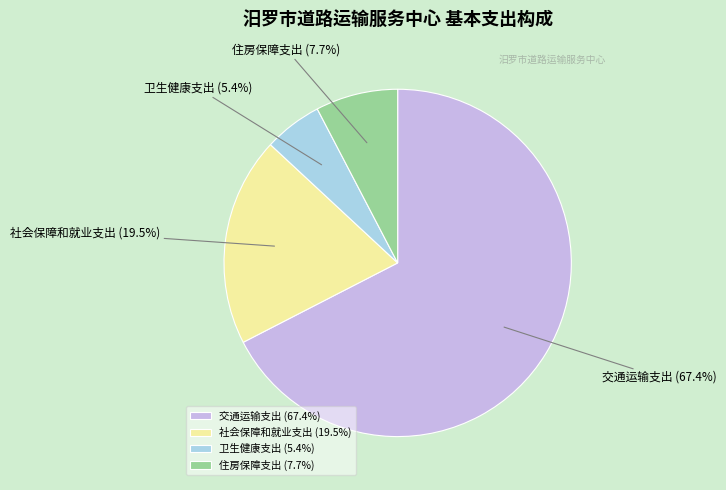

What is the ratio of the value at 住房保障支出 to the value at 社会保障和就业支出?

0.4